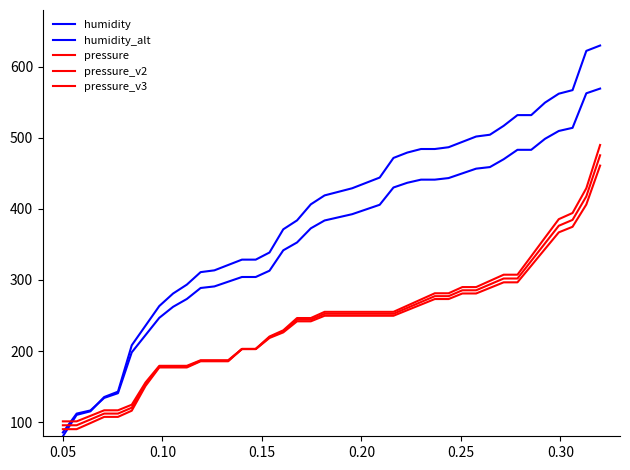

What is the value of the pressure point at the 22nd from the left?

255.1